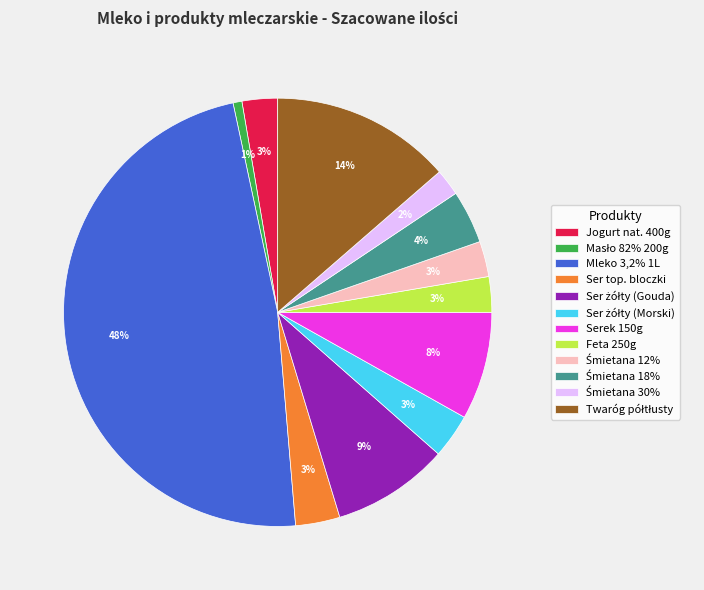

Which category has the biggest portion of the pie?

Mleko 3,2% 1L